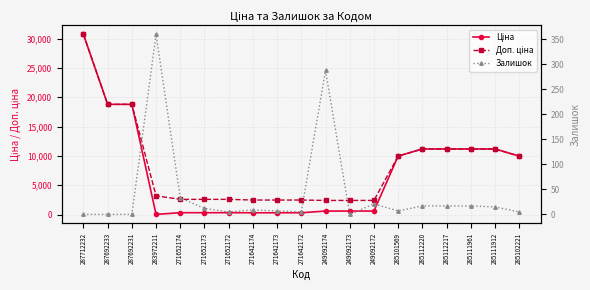

What are all the series names shown in the legend?

Ціна, Доп. ціна, Залишок